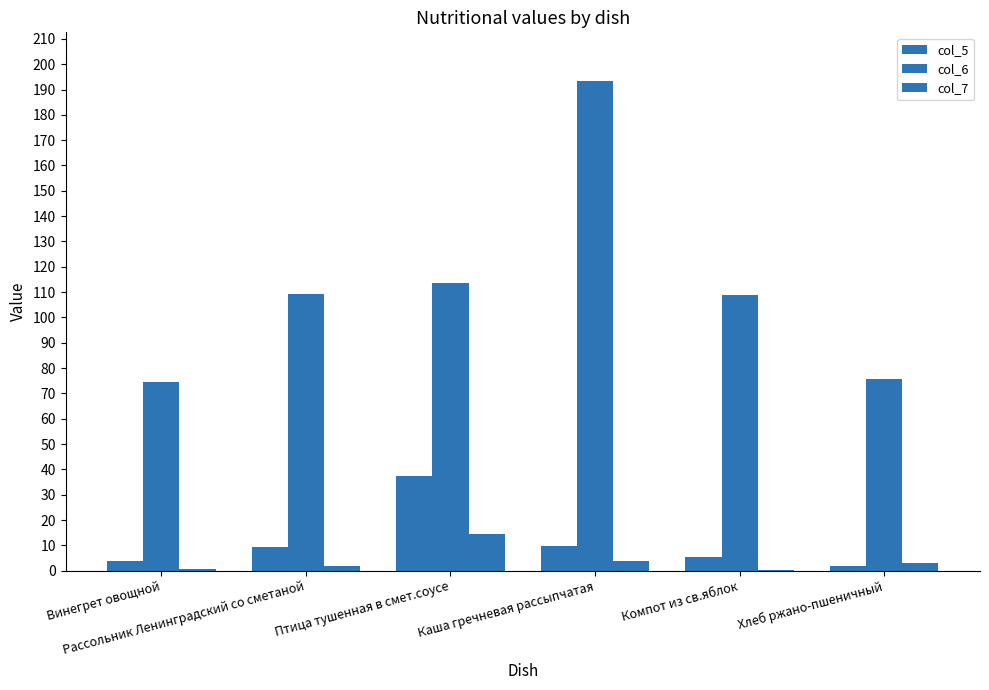

How many groups of bars are there?

6